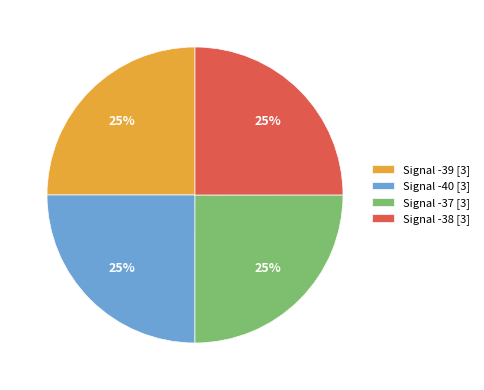

Is Signal -38 [3] the majority of the pie?

No